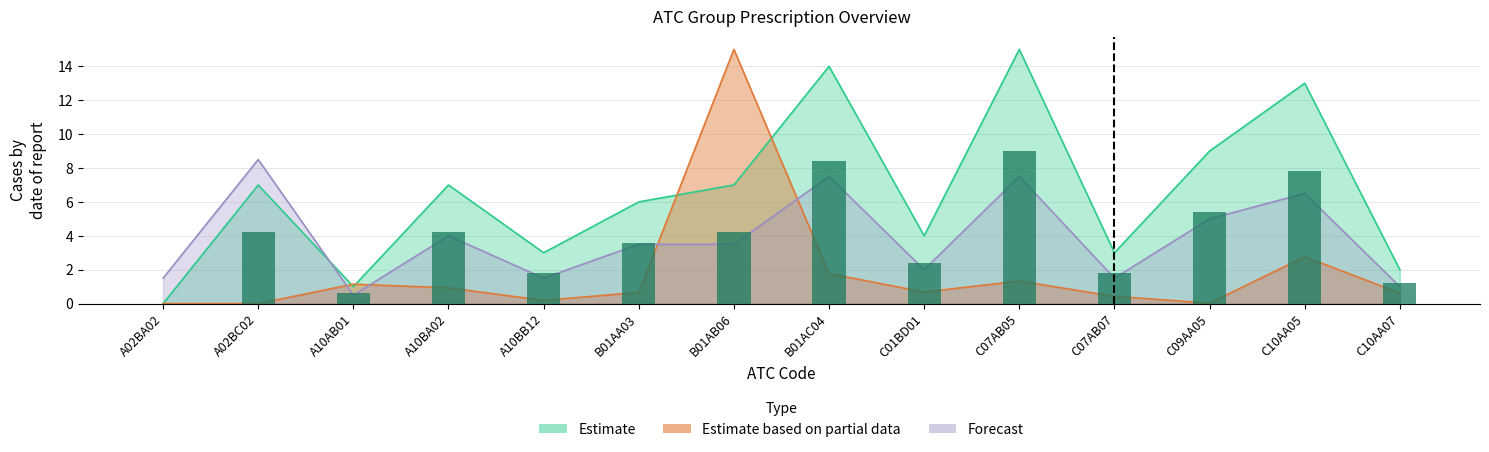

At which category is the sum across all series the highest?

B01AB06